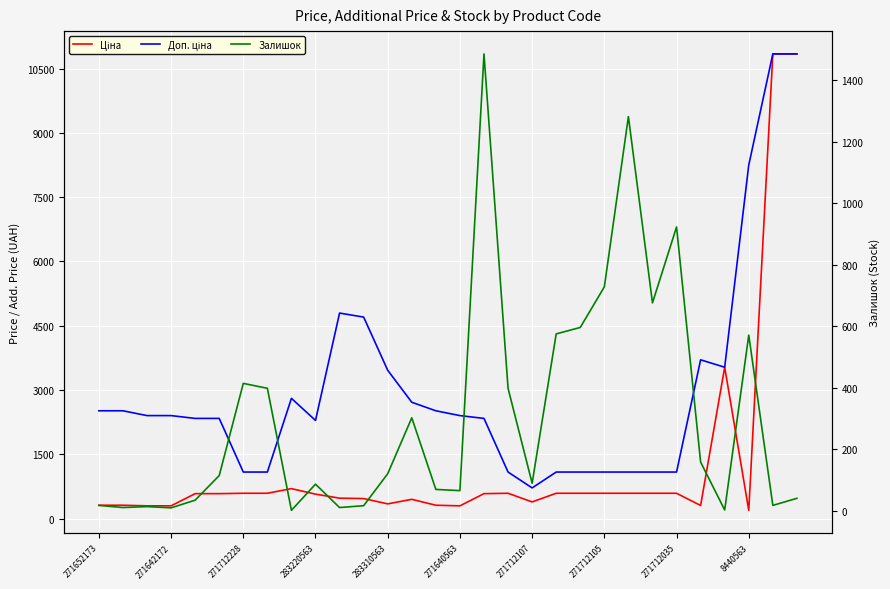

Between 271640563 and 17, which is larger?

17